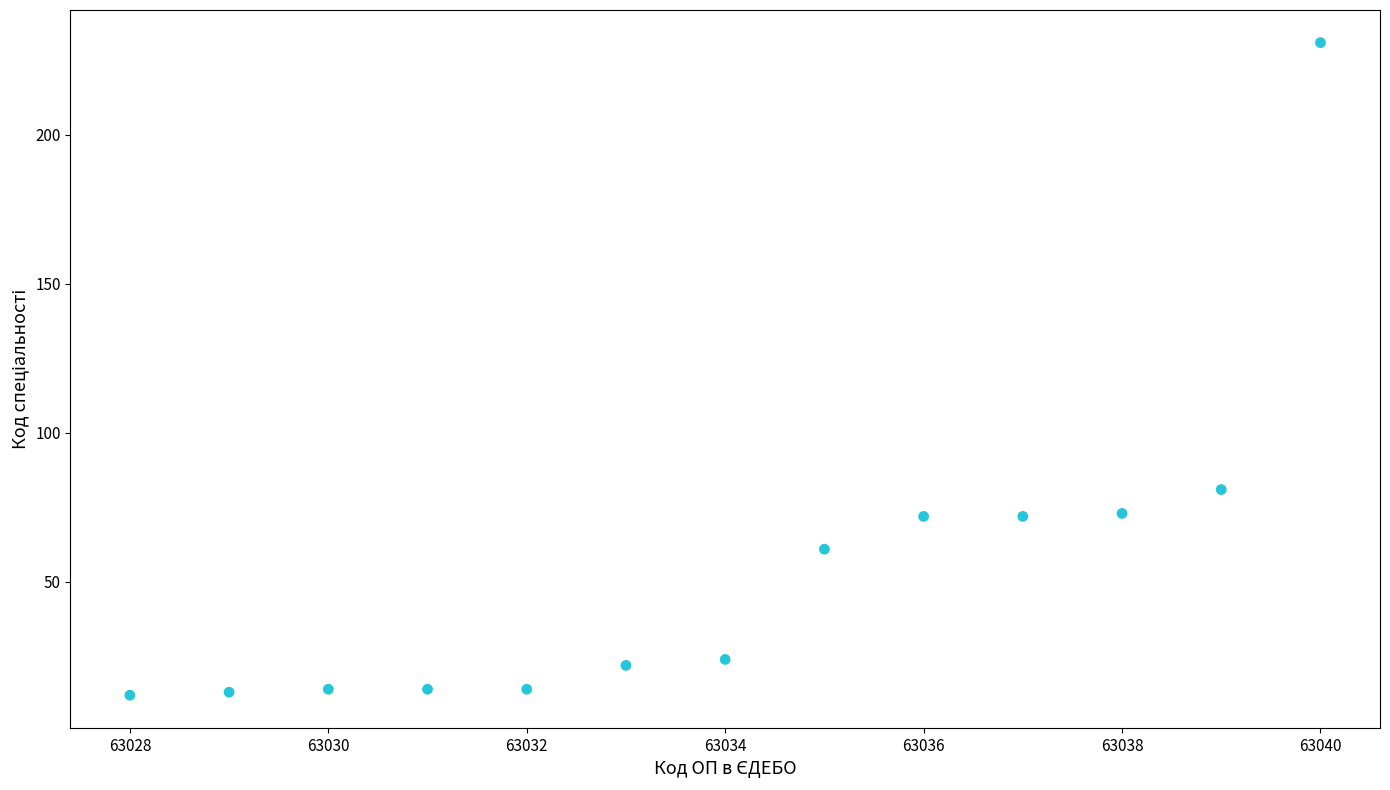

What Y value in the scatter plot is closest to 121?

81